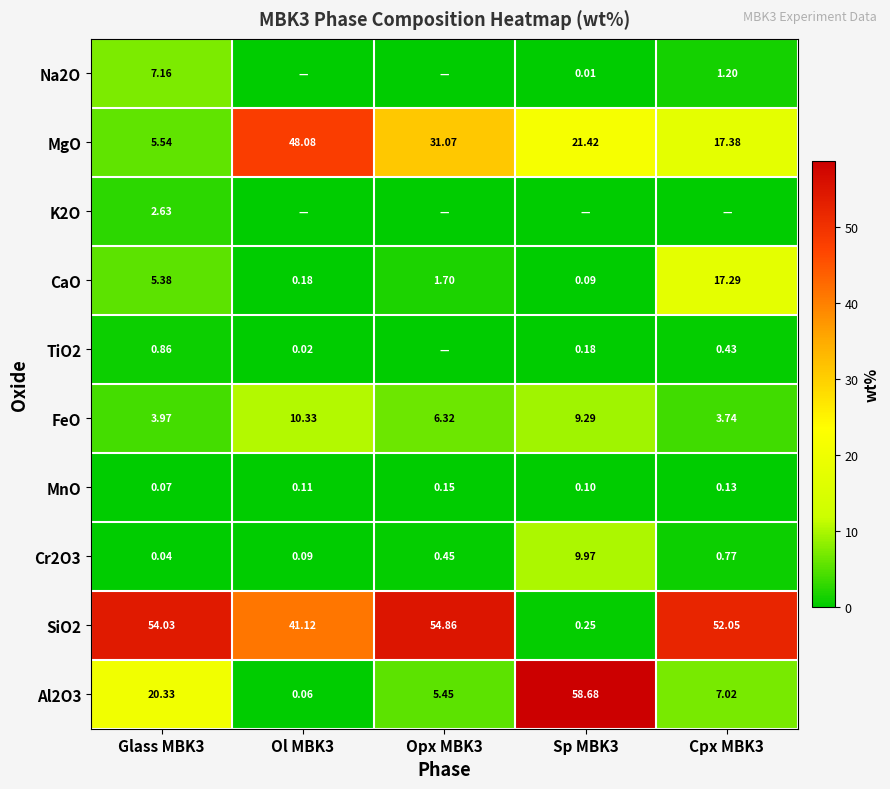

Between Ol MBK3 and Cpx MBK3, which is larger?

Cpx MBK3